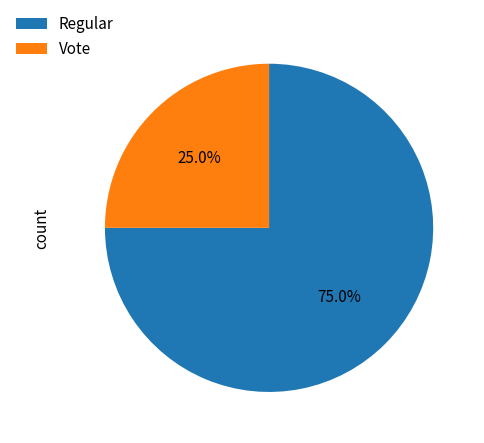

Rank the categories by value from lowest to highest.

Vote, Regular